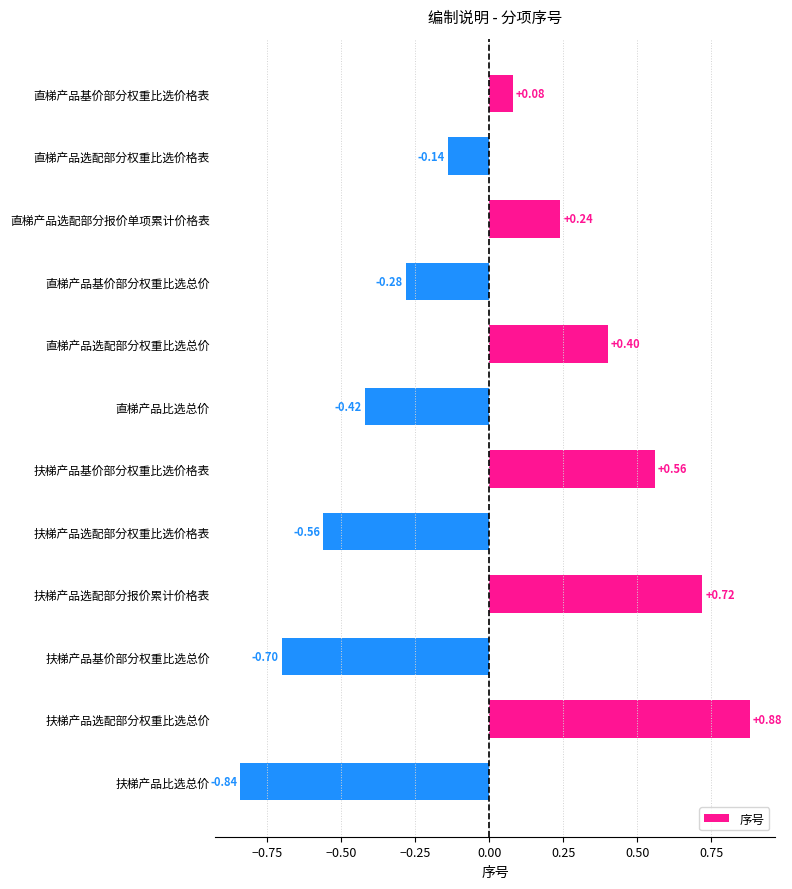

Which category has the highest value across all series?

扶梯产品选配部分权重比选总价